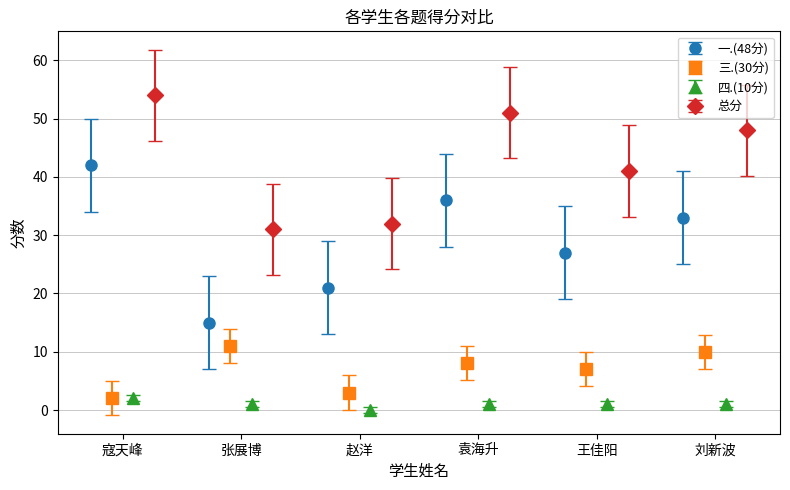

Which series has the largest total across all categories?

总分